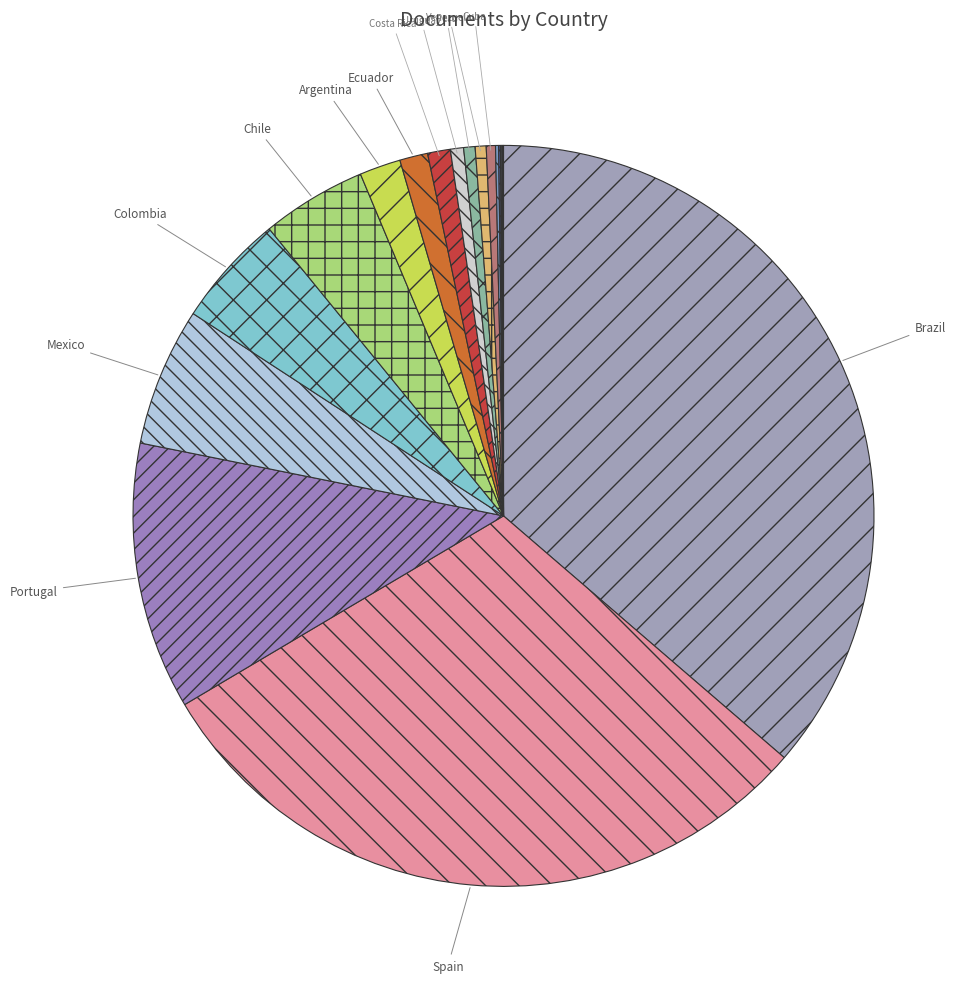

Rank the categories by value from lowest to highest.

Dominican Republic, Andorra, Bolivia, Guatemala, El Salvador, Paraguay, Cuba, Venezuela, Peru, Uruguay, Costa Rica, Ecuador, Argentina, Chile, Colombia, Mexico, Portugal, Spain, Brazil